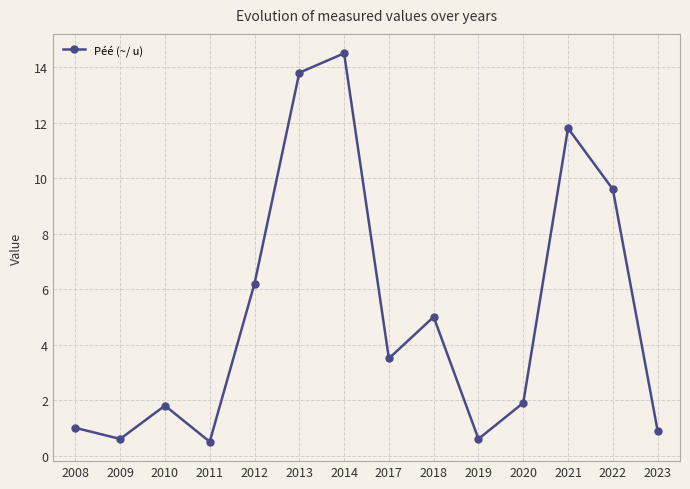

What is the difference between the values at 2014 and 2009?

13.9